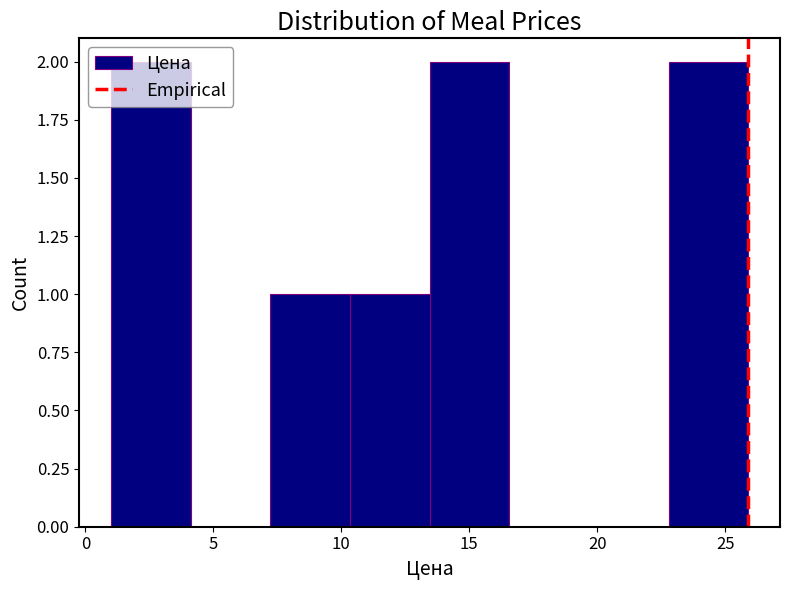

What is the height of the bar covering 23.0 to 26.0 on the x-axis? Neither the bar edges nor the heights are printed on the chart, so give them approximately, as read against the axes.

2